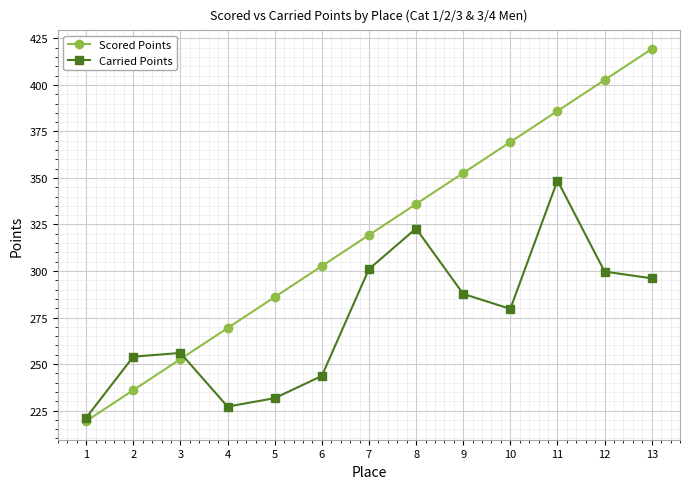

What is the difference between the highest and lowest values at 10?

89.7